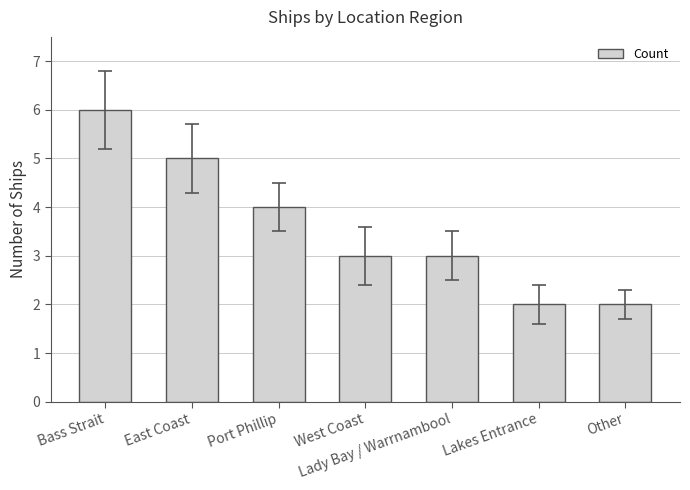

Which label corresponds to the largest value in the chart?

Bass Strait